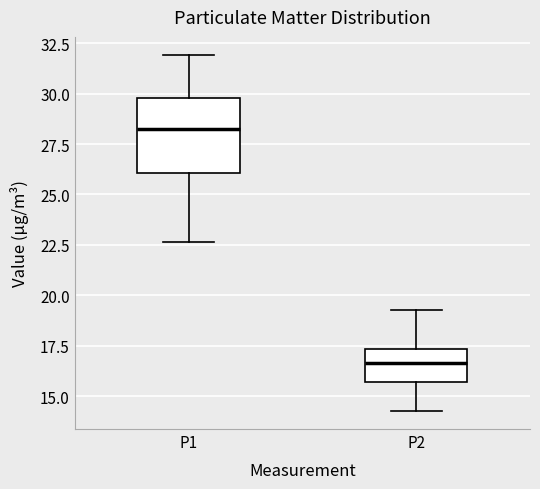

Which box has the lowest median line?

P2